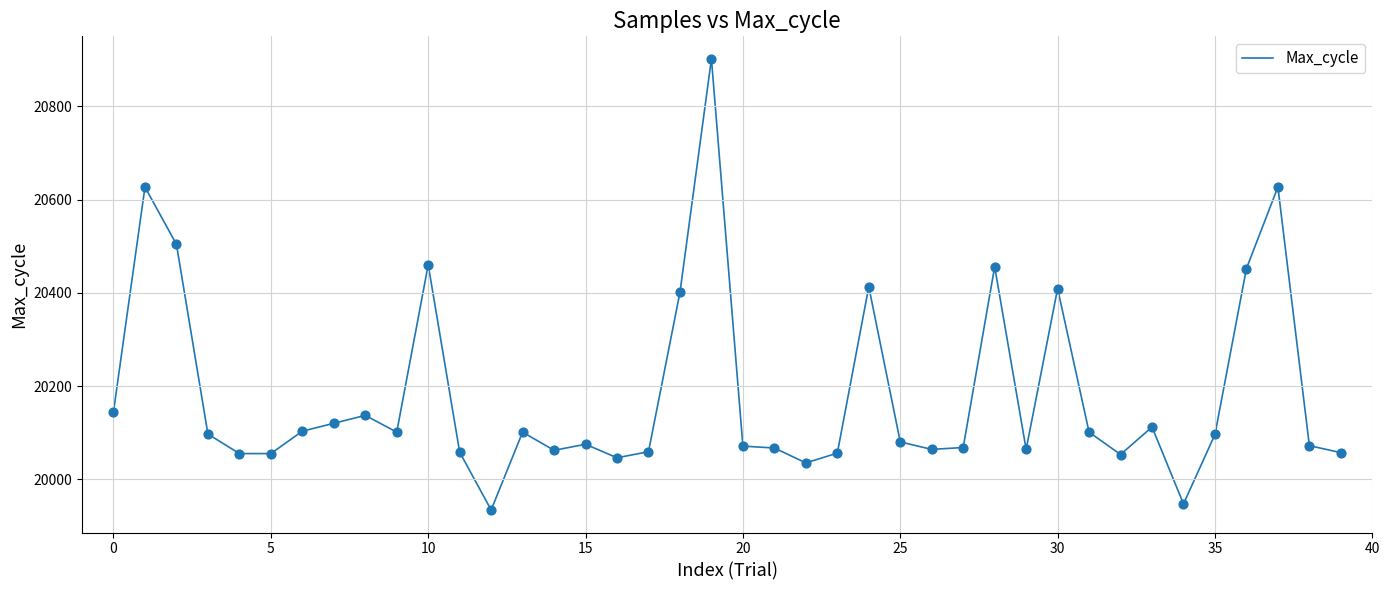

What is the difference between the maximum and minimum values?

968